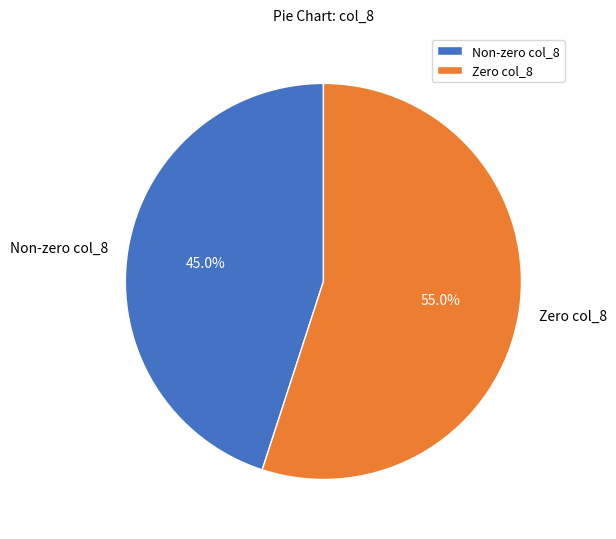

Rank the categories by value from lowest to highest.

Non-zero col_8, Zero col_8